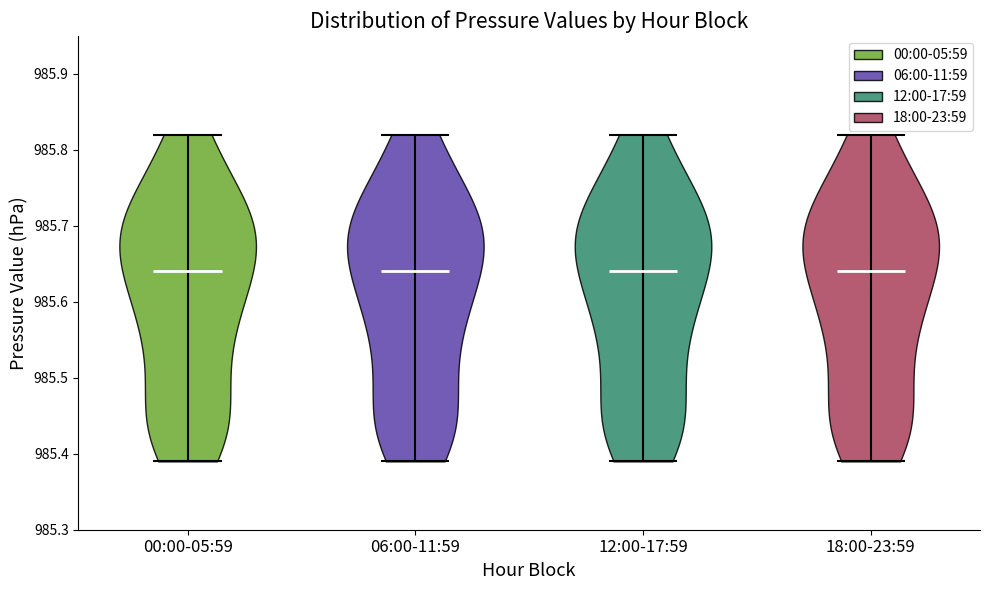

Where does the median line of the violin for 18:00-23:59 sit on the y-axis? The values are not printed on the chart, so give them approximately, as read against the axis.

985.64